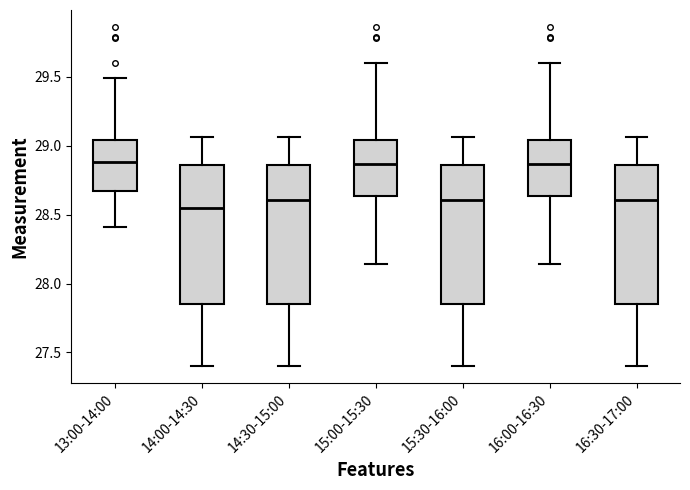

Reading left to right, transcribe this box plot: for each box, give where its median line is, the range the box spans, and where its two whiskers end, as read against the y-axis. The values are not printed on the chart, so give them approximately, as read against the axis.

13:00-14:00: median 28.90, box 28.65 to 29.05, whiskers 28.40 to 29.50
14:00-14:30: median 28.55, box 27.85 to 28.85, whiskers 27.40 to 29.05
14:30-15:00: median 28.60, box 27.85 to 28.85, whiskers 27.40 to 29.05
15:00-15:30: median 28.85, box 28.65 to 29.05, whiskers 28.15 to 29.60
15:30-16:00: median 28.60, box 27.85 to 28.85, whiskers 27.40 to 29.05
16:00-16:30: median 28.85, box 28.65 to 29.05, whiskers 28.15 to 29.60
16:30-17:00: median 28.60, box 27.85 to 28.85, whiskers 27.40 to 29.05